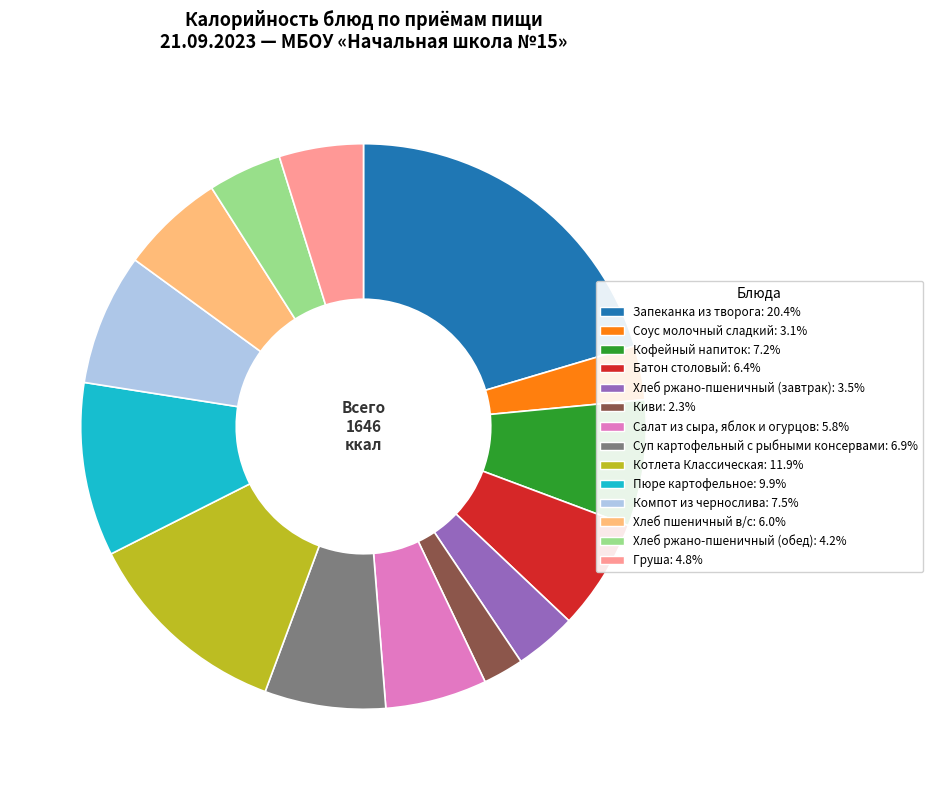

True or false: Суп картофельный с рыбными консервами accounts for 19% of the total.

False